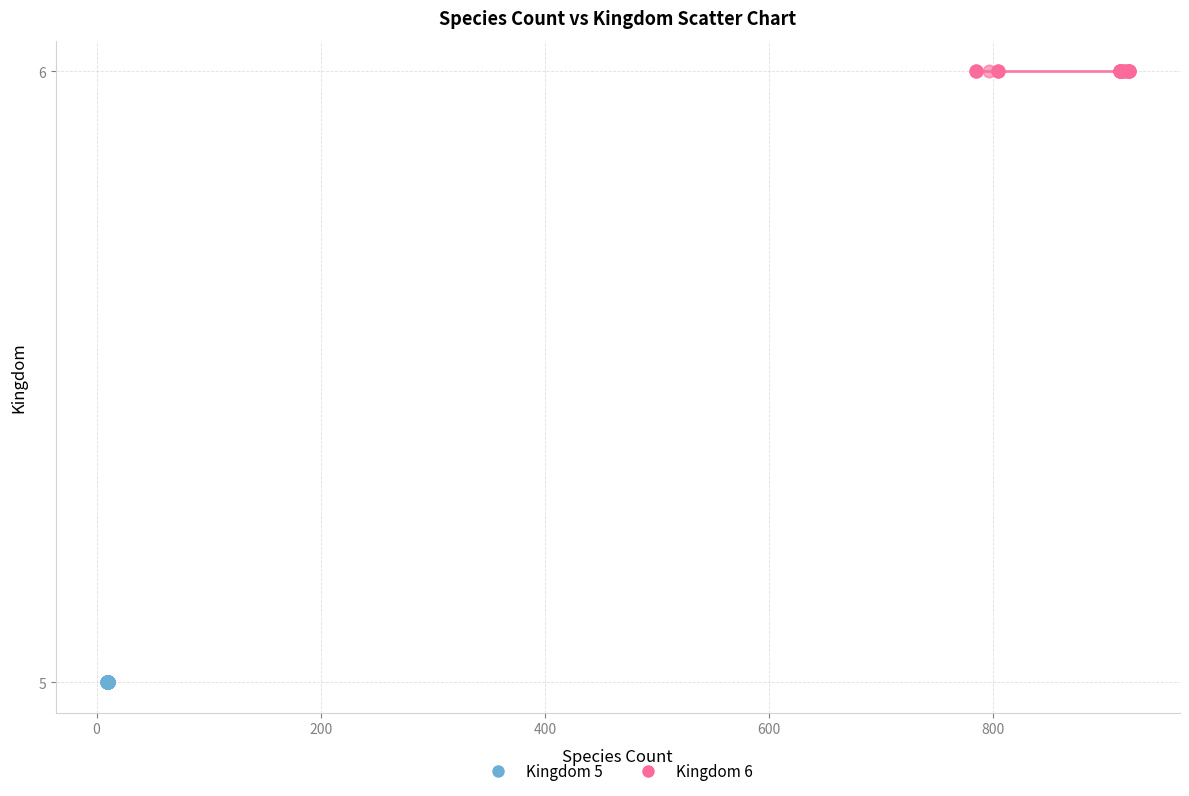

Which series reaches the minimum Y coordinate?

Kingdom 5